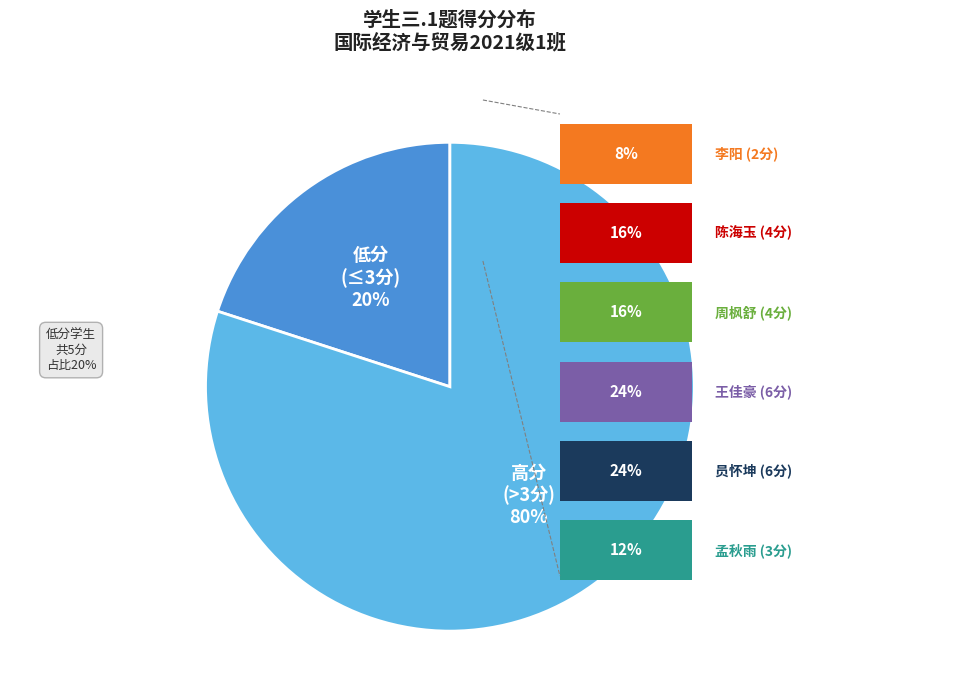

How many segments does this pie chart have?

2